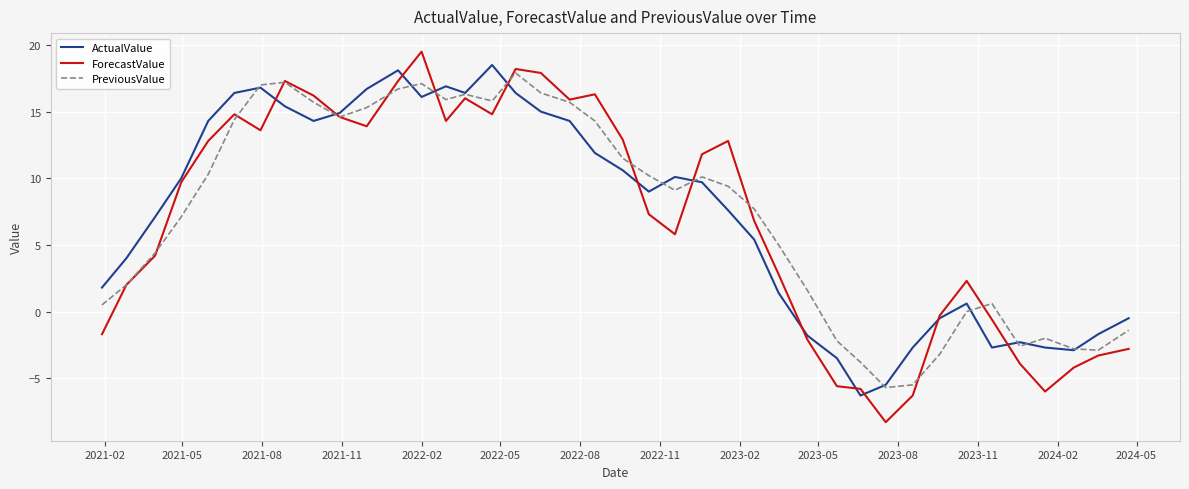

What is the average value of the ActualValue series?

7.4